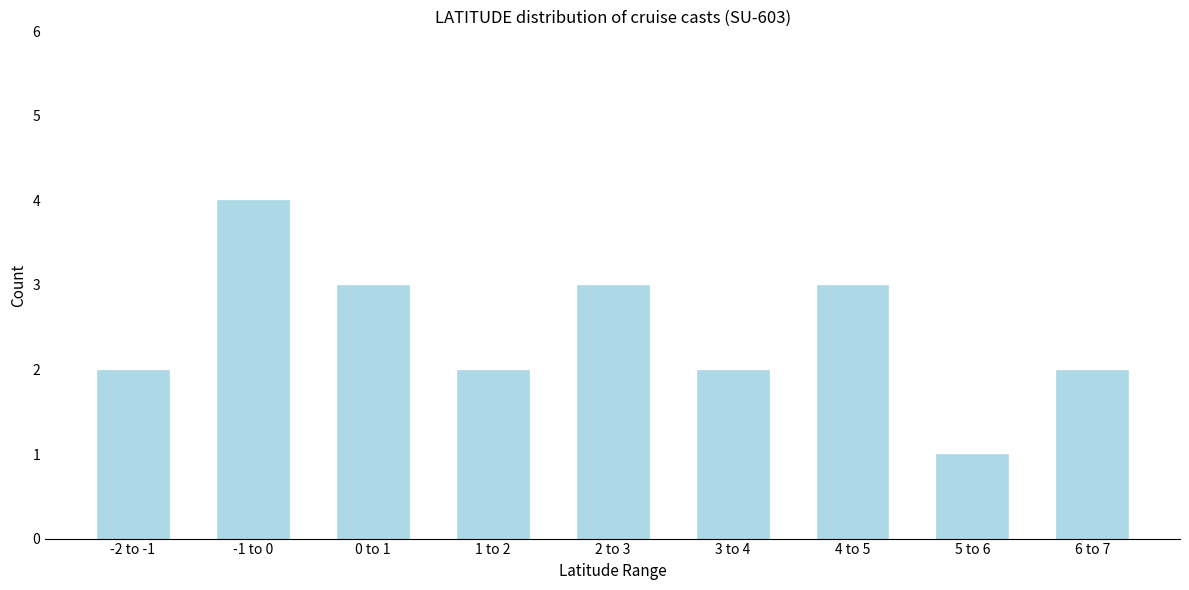

Reading left to right, transcribe all the data shown in this chart.

2	4	3	2	3	2	3	1	2